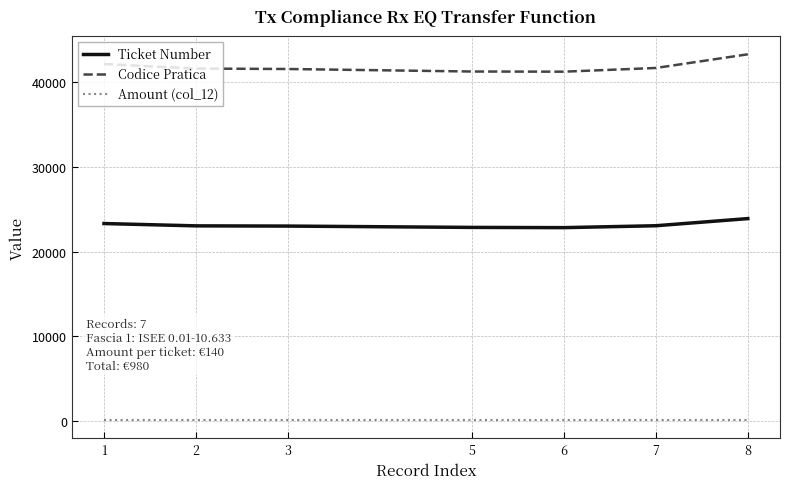

Rank the series by their average value, from lowest to highest.

Amount (col_12), Ticket Number, Codice Pratica